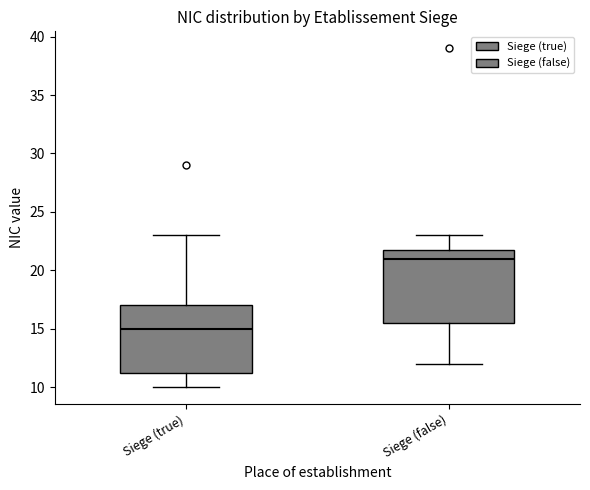

Where is the upper edge of the box for Siege (true) on the y-axis? The values are not printed on the chart, so give them approximately, as read against the axis.

17.0